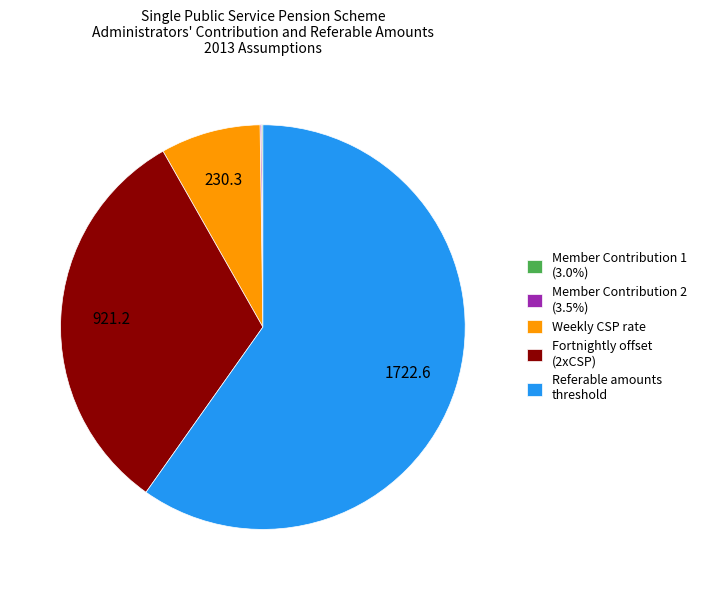

Is the sum of Fortnightly offset (2xCSP) and Referable amounts threshold greater than half?

Yes